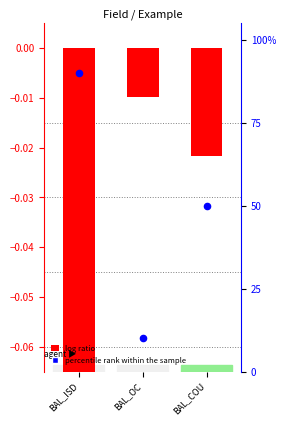

What are all the series names shown in the legend?

log ratio, percentile rank within the sample